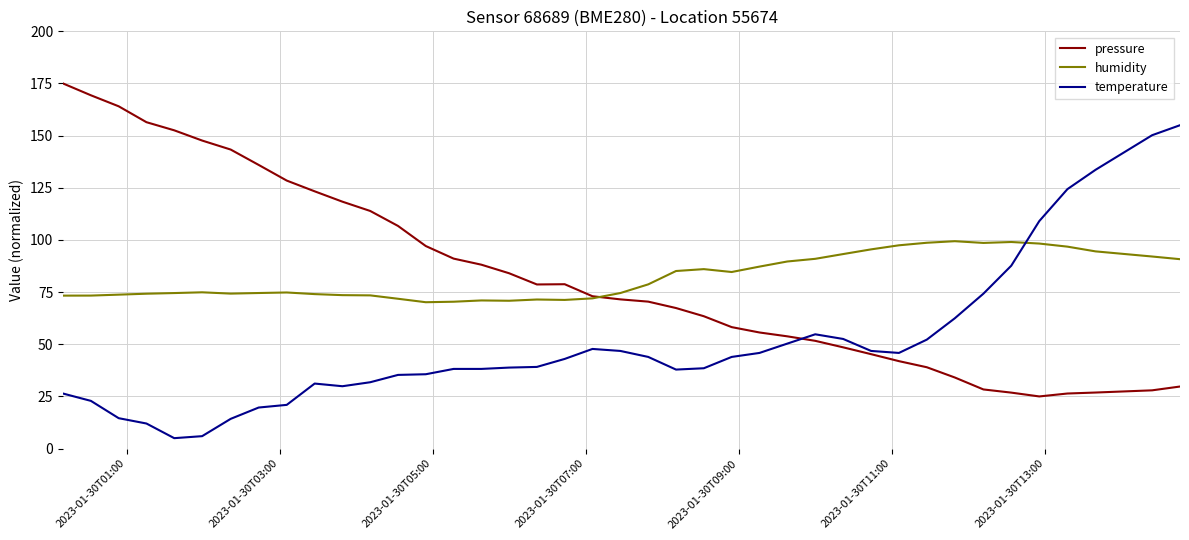

How many intersections are there between humidity and temperature?

1